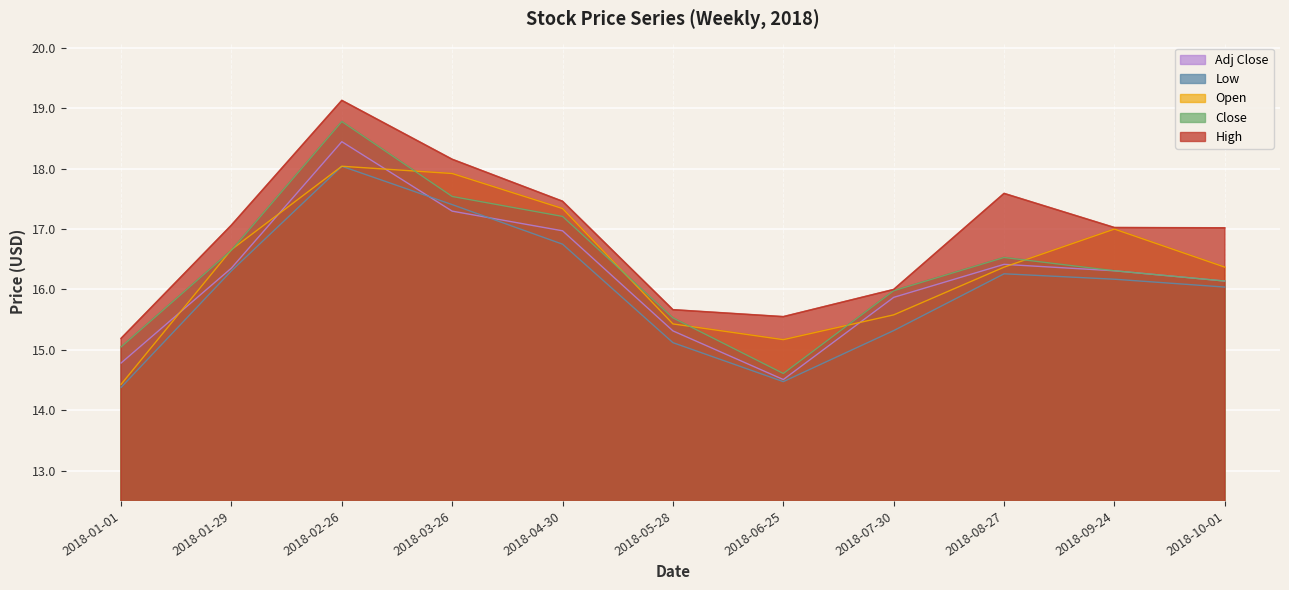

Rank the categories by Close value from highest to lowest.

2018-02-26, 2018-03-26, 2018-04-30, 2018-01-29, 2018-08-27, 2018-09-24, 2018-10-01, 2018-07-30, 2018-05-28, 2018-01-01, 2018-06-25